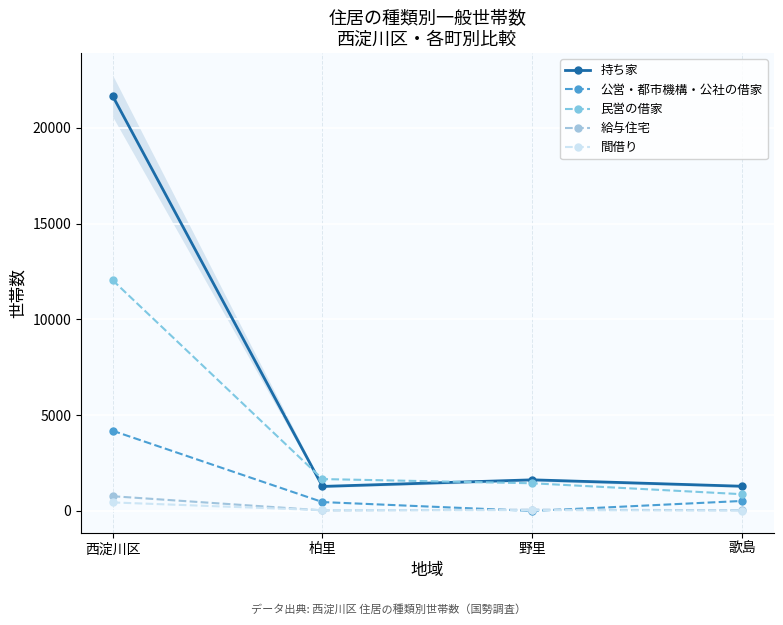

True or false: 給与住宅 and 民営の借家 cross at least once.

False